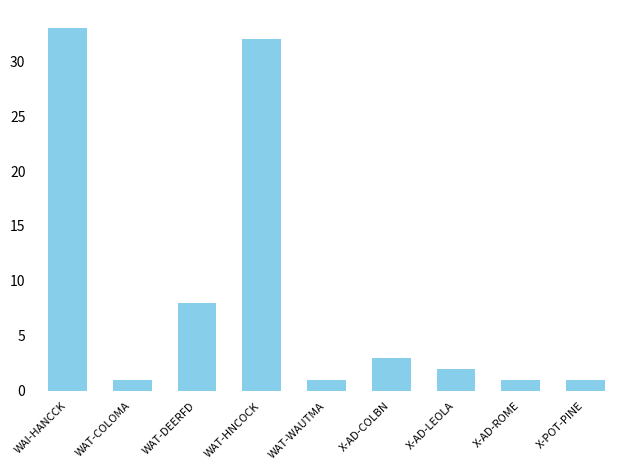

What is the approximate value at X-POT-PINE?

1